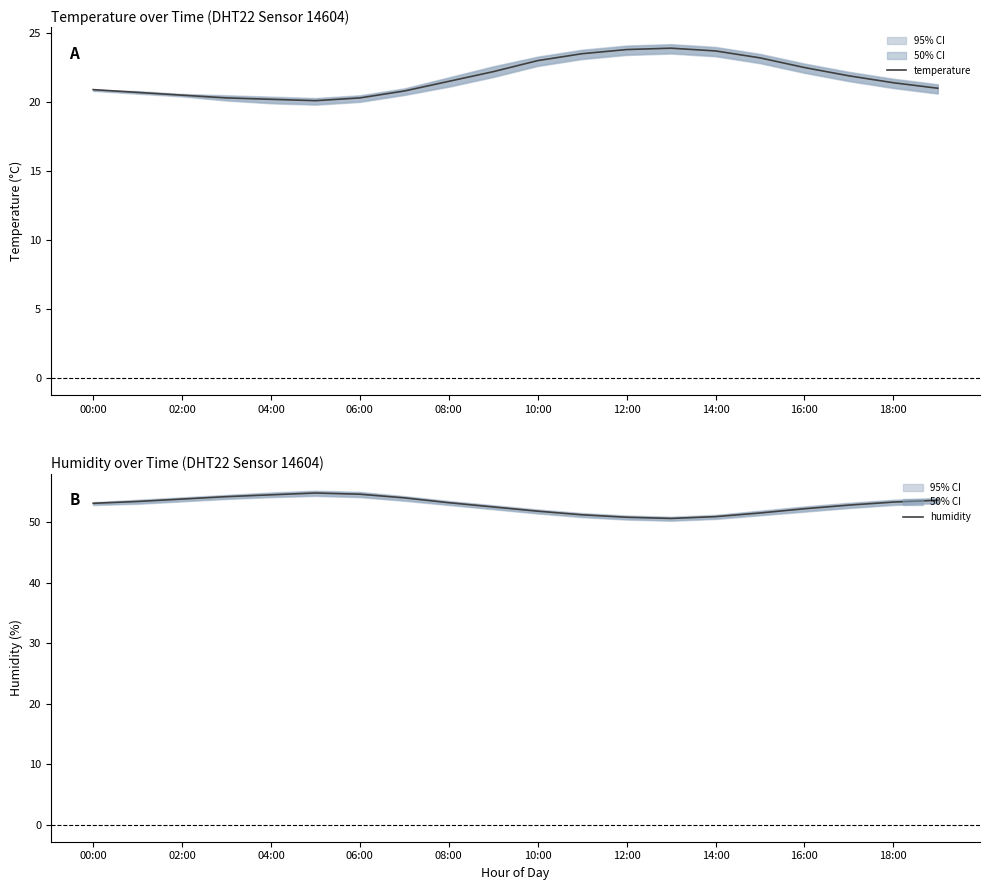

The temperature series shows 23.0 at 10:00. True or false?

True